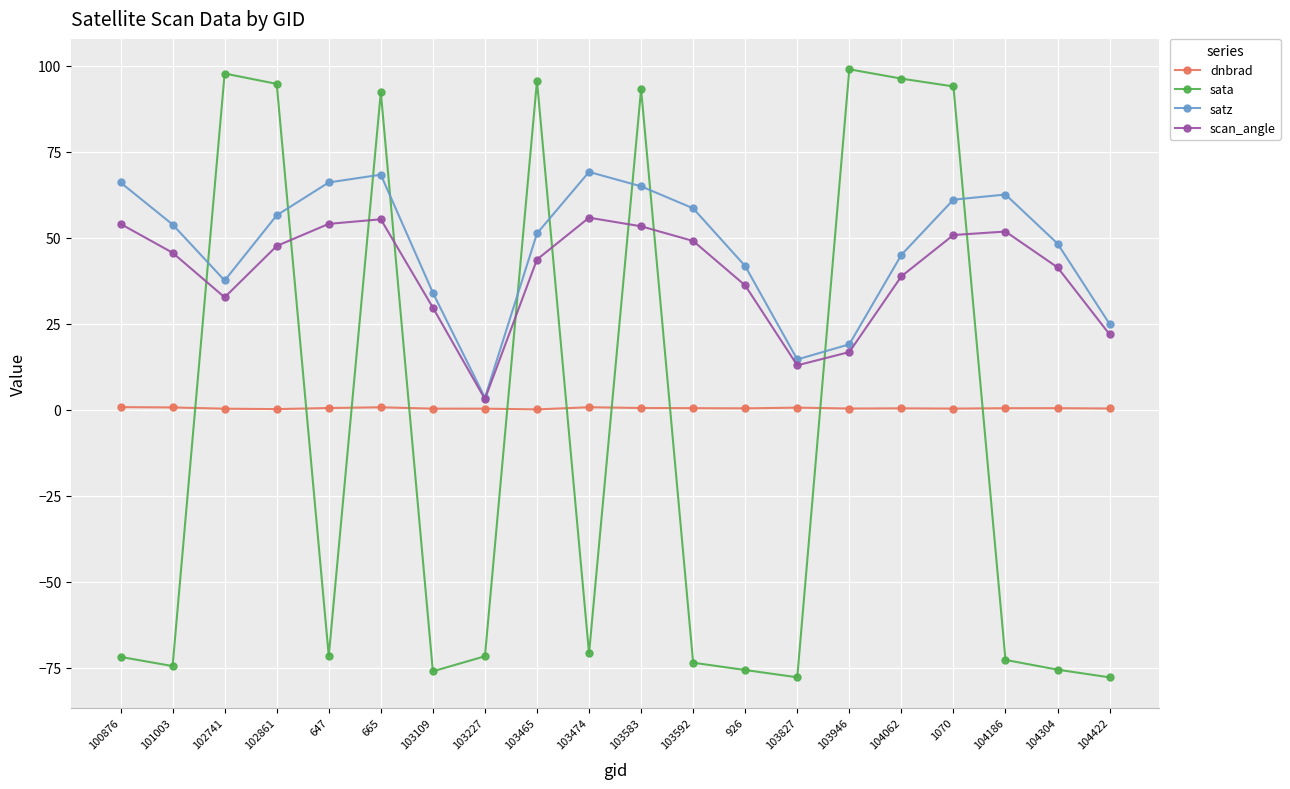

Rank the series by their maximum value, from lowest to highest.

dnbrad, scan_angle, satz, sata